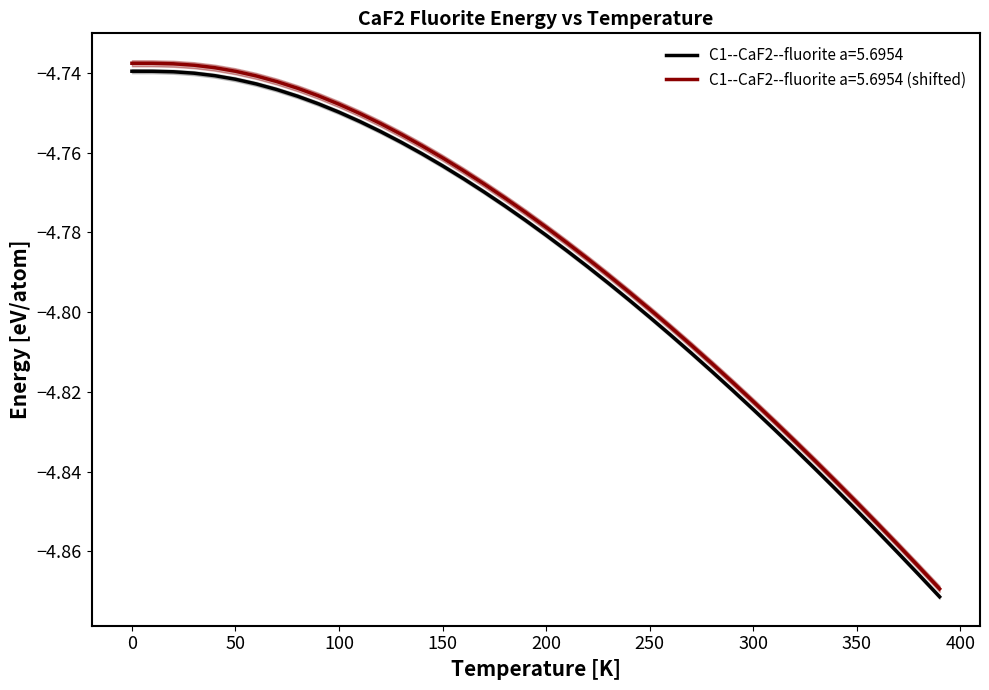

Reading right to left, list all the values displayed in this chart.

390.0=-4.9	380.0=-4.9	370.0=-4.9	360.0=-4.9	350.0=-4.8	340.0=-4.8	330.0=-4.8	320.0=-4.8	310.0=-4.8	300.0=-4.8	290.0=-4.8	280.0=-4.8	270.0=-4.8	260.0=-4.8	250.0=-4.8	240.0=-4.8	230.0=-4.8	220.0=-4.8	210.0=-4.8	200.0=-4.8	190.0=-4.8	180.0=-4.8	170.0=-4.8	160.0=-4.8	150.0=-4.8	140.0=-4.8	130.0=-4.8	120.0=-4.8	110.0=-4.8	100.0=-4.7	90.0=-4.7	80.0=-4.7	70.0=-4.7	60.0=-4.7	50.0=-4.7	40.0=-4.7	30.0=-4.7	20.0=-4.7	10.0=-4.7	0.0=-4.7